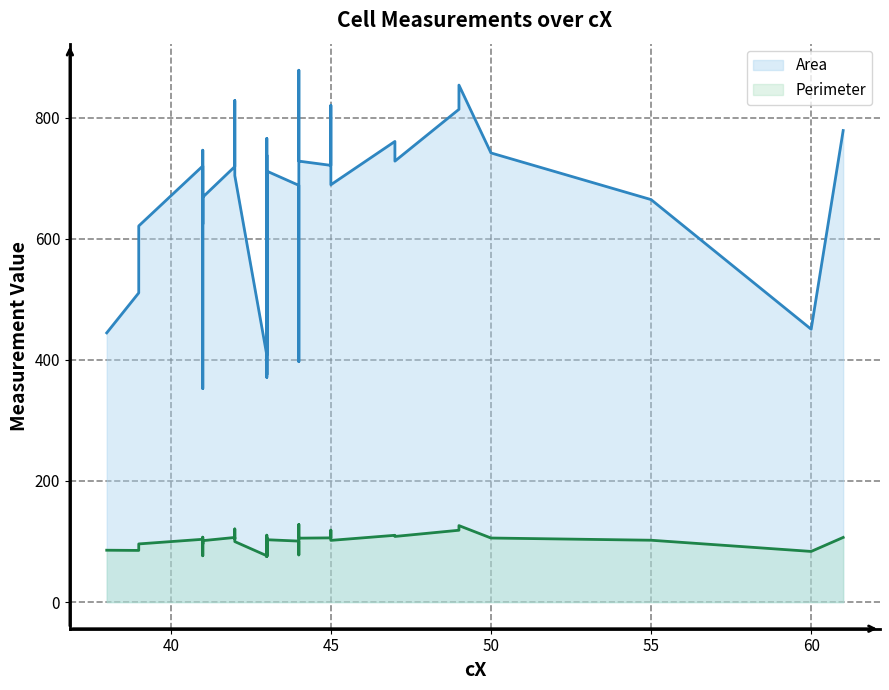

True or false: Area and Perimeter intersect in this chart.

False